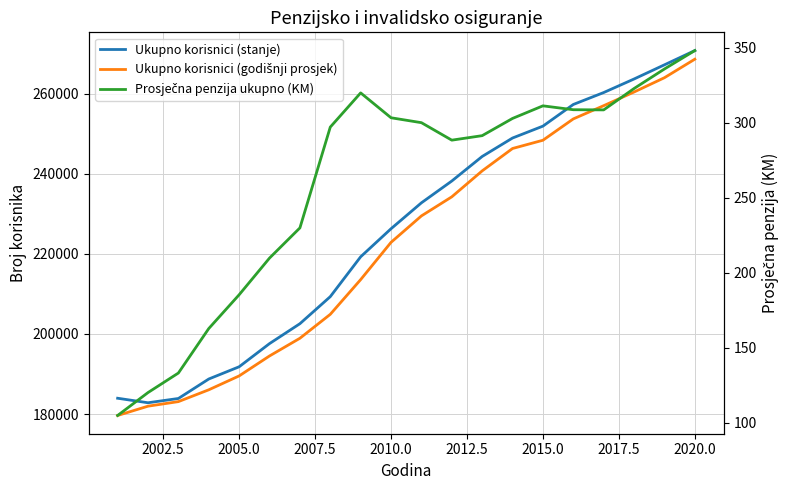

Does the chart display data point markers on the line(s)?

No